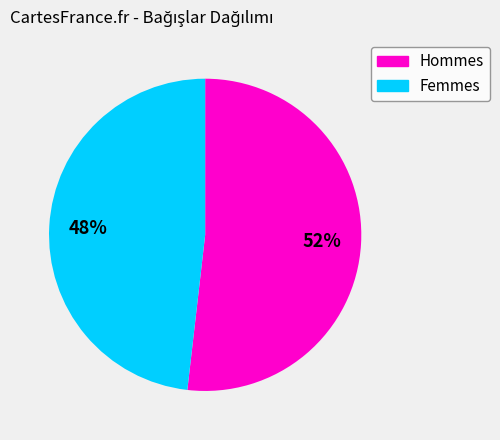

To the nearest percent, what is the difference between the largest and smallest slice percentages?

4%